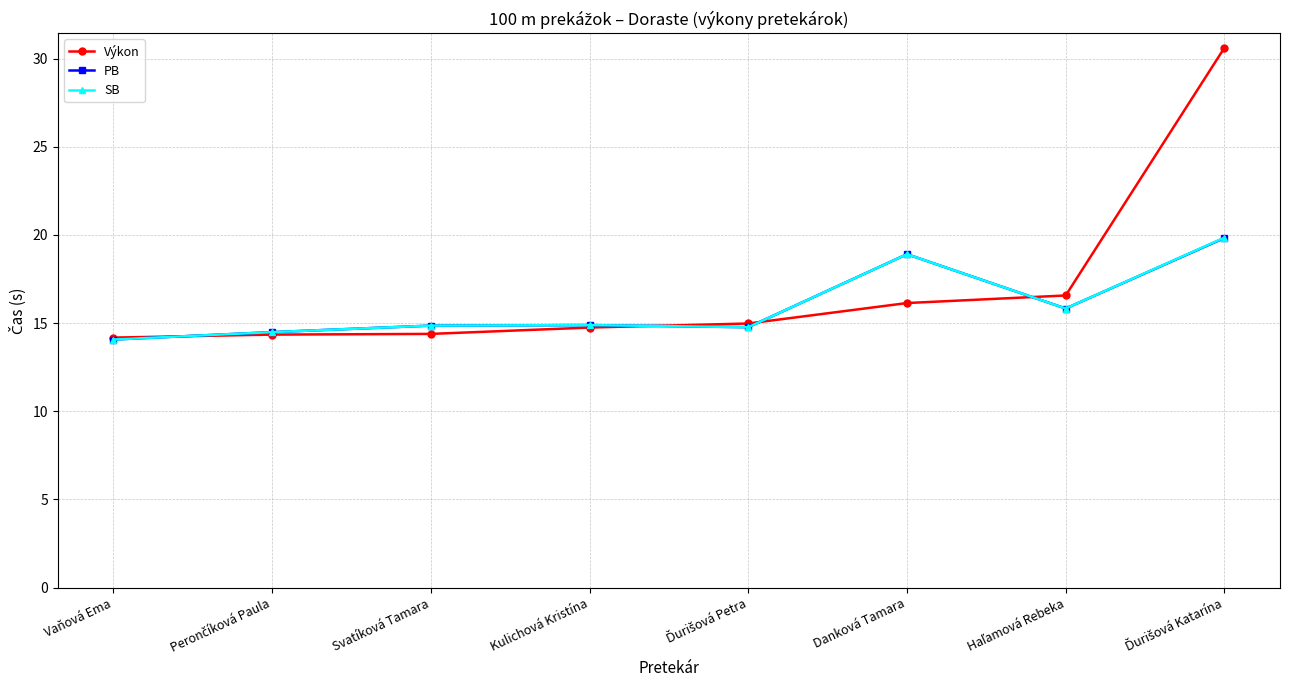

What is the highest value of the SB series?

19.9